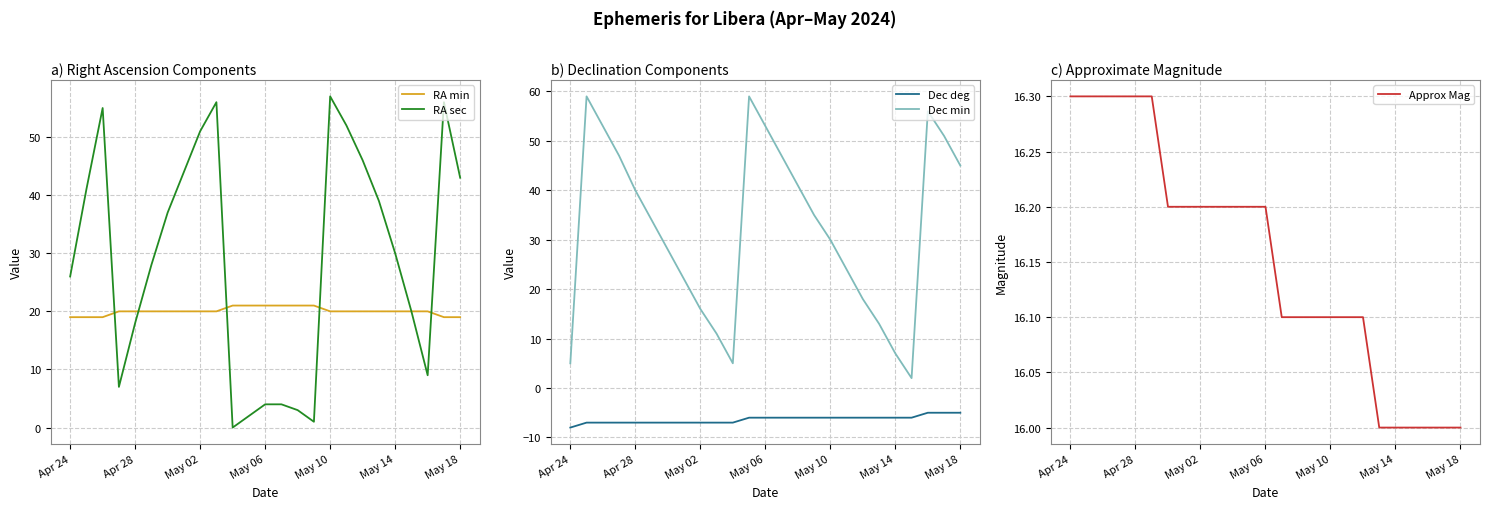

Where does the Dec deg series first go above -6?

22